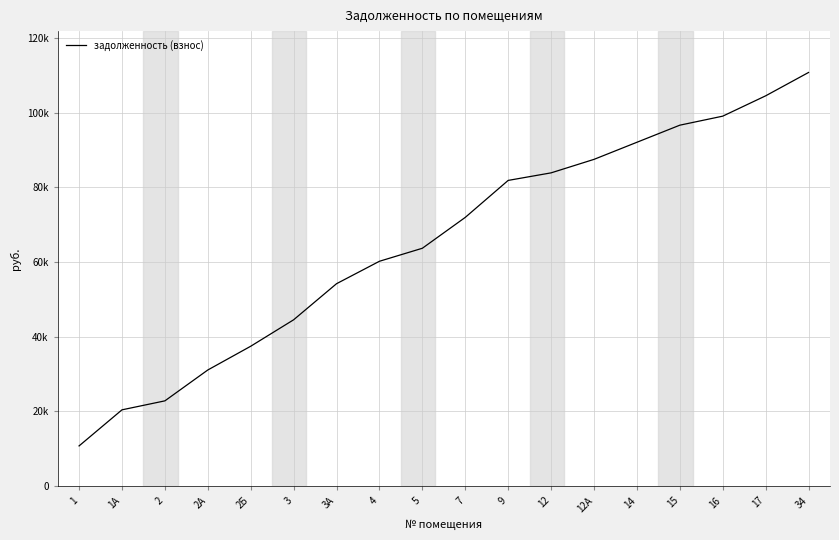

True or false: the data shows 60208.6 at 4.

True